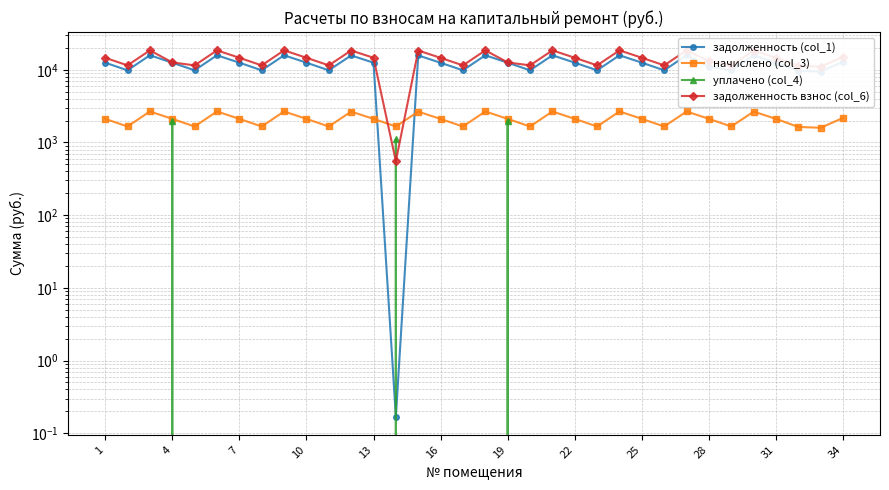

At 20, list the series in order from largest to smallest.

задолженность взнос (col_6), задолженность (col_1), начислено (col_3), уплачено (col_4)